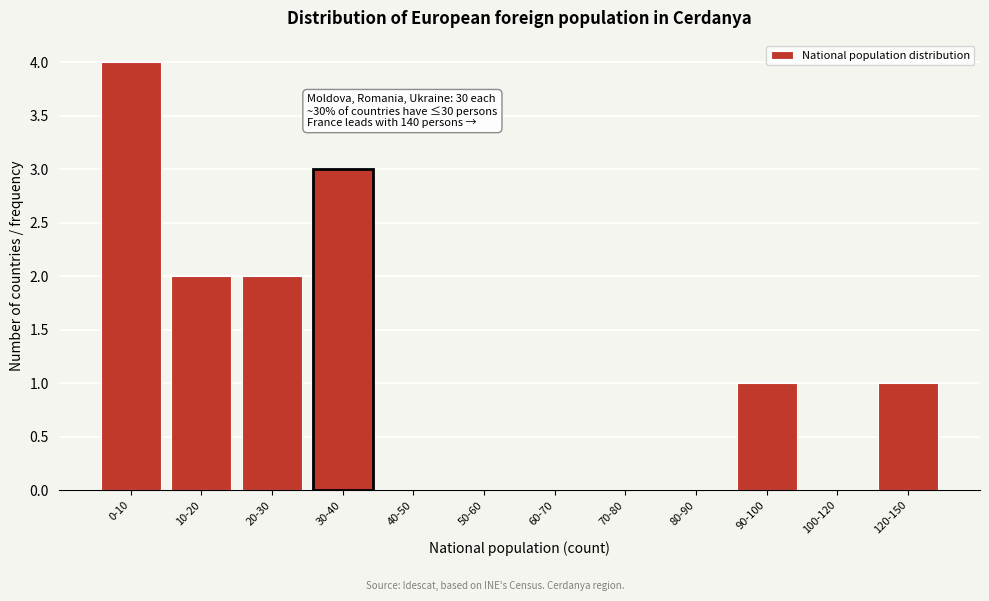

Reading left to right, list all the values displayed in this chart.

0-10=4	10-20=2	20-30=2	30-40=3	40-50=0	50-60=0	60-70=0	70-80=0	80-90=0	90-100=1	100-120=0	120-150=1